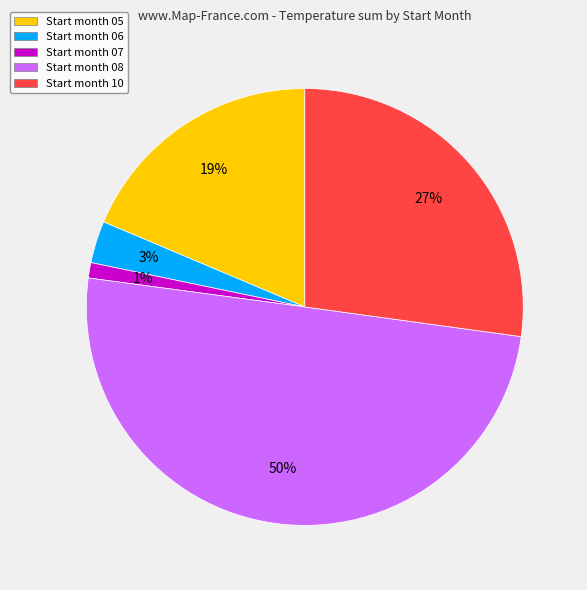

To the nearest percent, what percentage of the pie is Start month 06?

3%